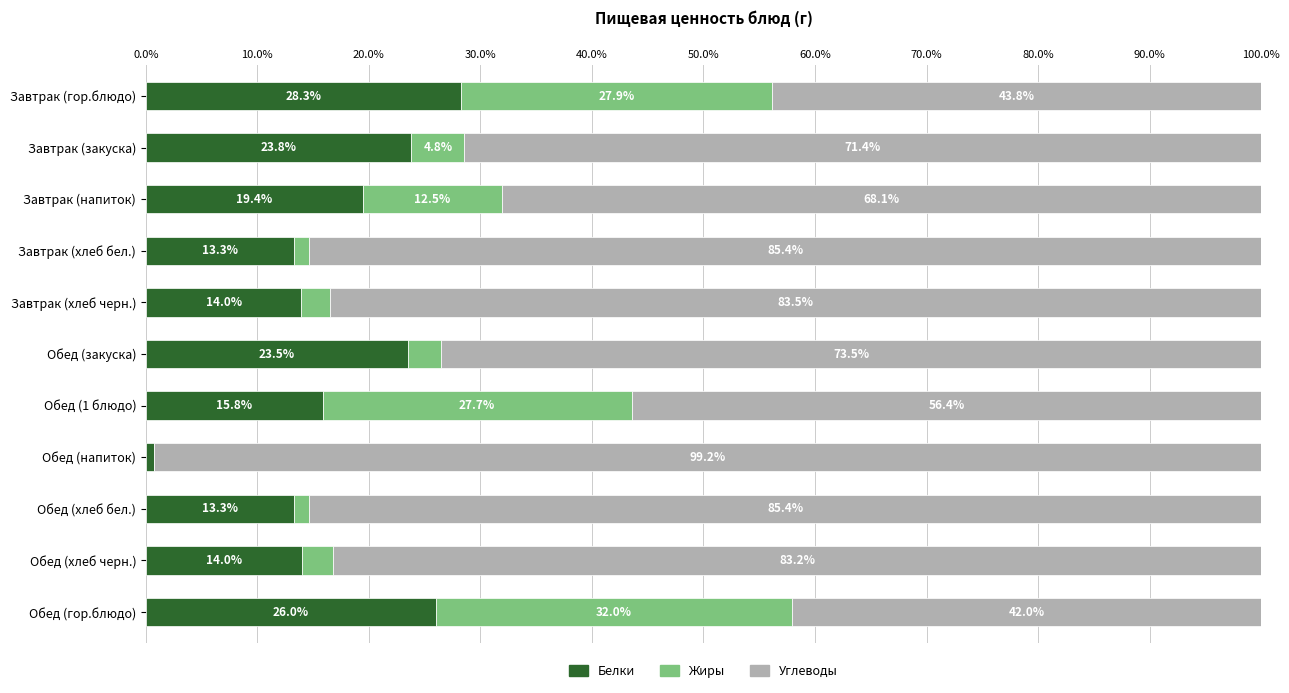

What is the total value across all series at Обед (гор.блюдо)?

100.0